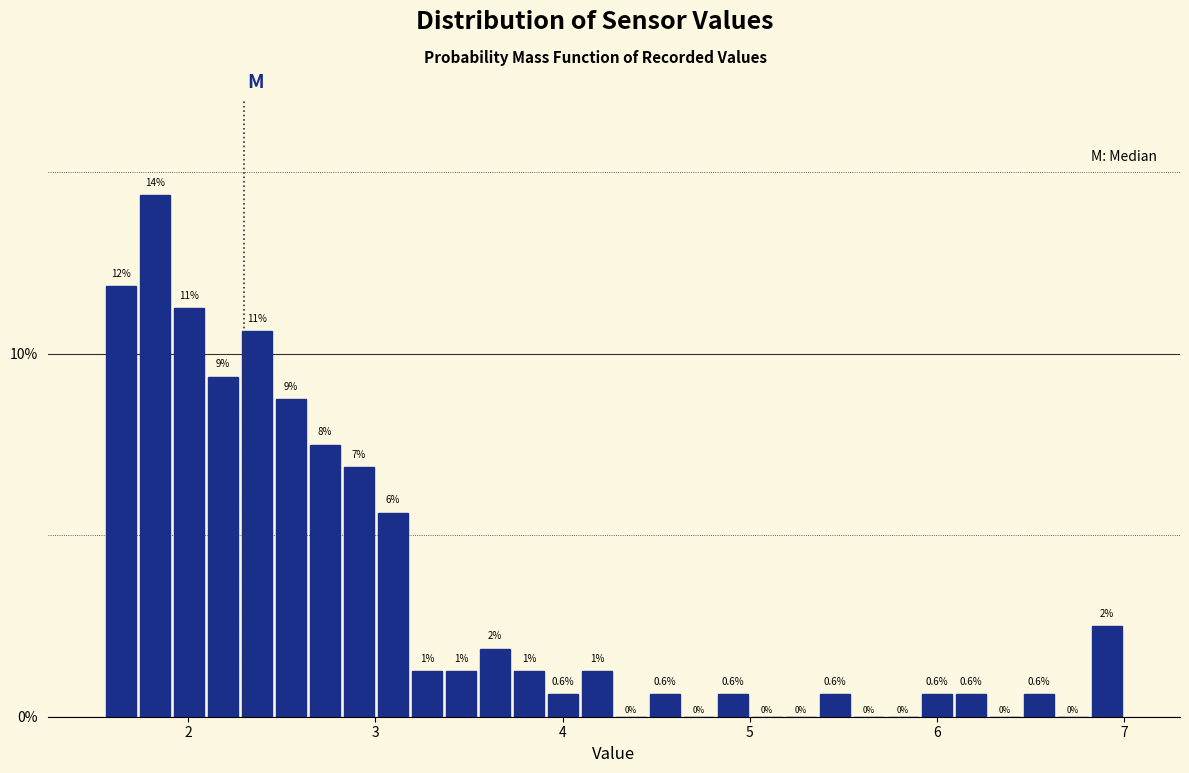

Read against the x-axis, roughly where is the centre of the tallest bar?

1.8